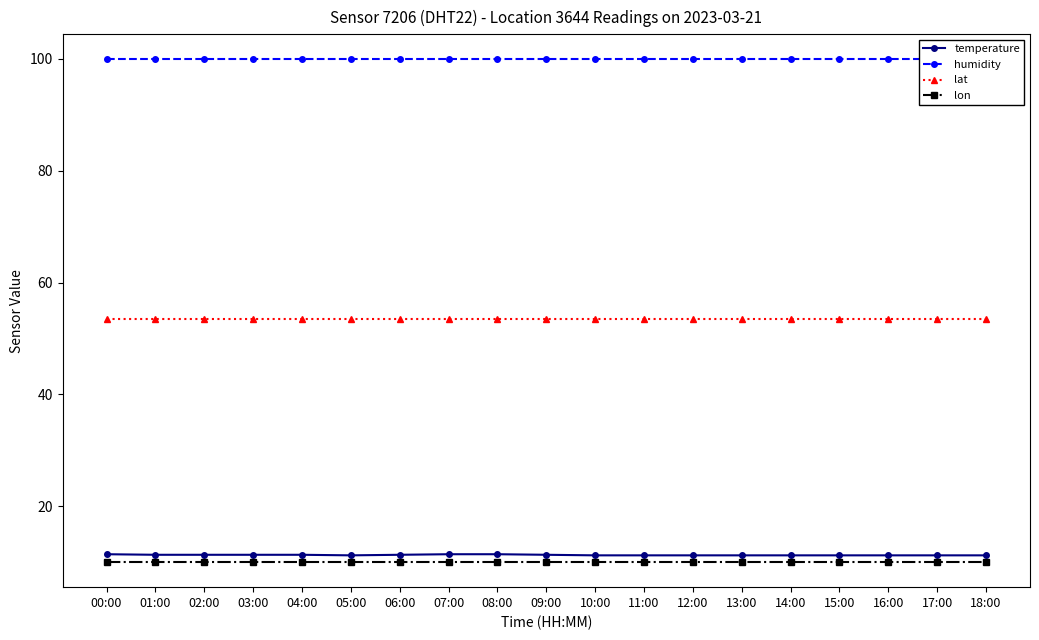

Reading left to right, what are all the values shown in this chart?

temperature: 00:00=11.4	01:00=11.3	02:00=11.3	03:00=11.3	04:00=11.3	05:00=11.2	06:00=11.3	07:00=11.4	08:00=11.4	09:00=11.3	10:00=11.2	11:00=11.2	12:00=11.2	13:00=11.2	14:00=11.2	15:00=11.2	16:00=11.2	17:00=11.2	18:00=11.2
humidity: 00:00=99.9	01:00=99.9	02:00=99.9	03:00=99.9	04:00=99.9	05:00=99.9	06:00=99.9	07:00=99.9	08:00=99.9	09:00=99.9	10:00=99.9	11:00=99.9	12:00=99.9	13:00=99.9	14:00=99.9	15:00=99.9	16:00=99.9	17:00=99.9	18:00=99.9
lat: 00:00=53.5	01:00=53.5	02:00=53.5	03:00=53.5	04:00=53.5	05:00=53.5	06:00=53.5	07:00=53.5	08:00=53.5	09:00=53.5	10:00=53.5	11:00=53.5	12:00=53.5	13:00=53.5	14:00=53.5	15:00=53.5	16:00=53.5	17:00=53.5	18:00=53.5
lon: 00:00=10.0	01:00=10.0	02:00=10.0	03:00=10.0	04:00=10.0	05:00=10.0	06:00=10.0	07:00=10.0	08:00=10.0	09:00=10.0	10:00=10.0	11:00=10.0	12:00=10.0	13:00=10.0	14:00=10.0	15:00=10.0	16:00=10.0	17:00=10.0	18:00=10.0